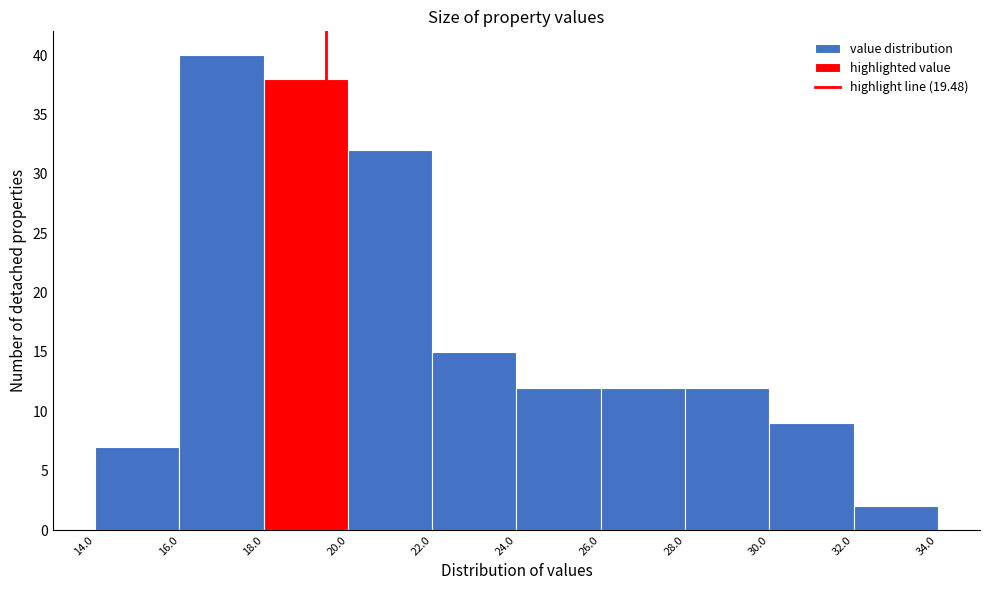

Reading left to right, list every bar in this chart as the range it spans on the x-axis followed by its height. The values are not printed on the chart, so give them approximately, as read against the axis.

14.0 to 16.0: 7
16.0 to 18.0: 40
18.0 to 20.0: 38
20.0 to 22.0: 32
22.0 to 24.0: 15
24.0 to 26.0: 12
26.0 to 28.0: 12
28.0 to 30.0: 12
30.0 to 32.0: 9
32.0 to 34.0: 2